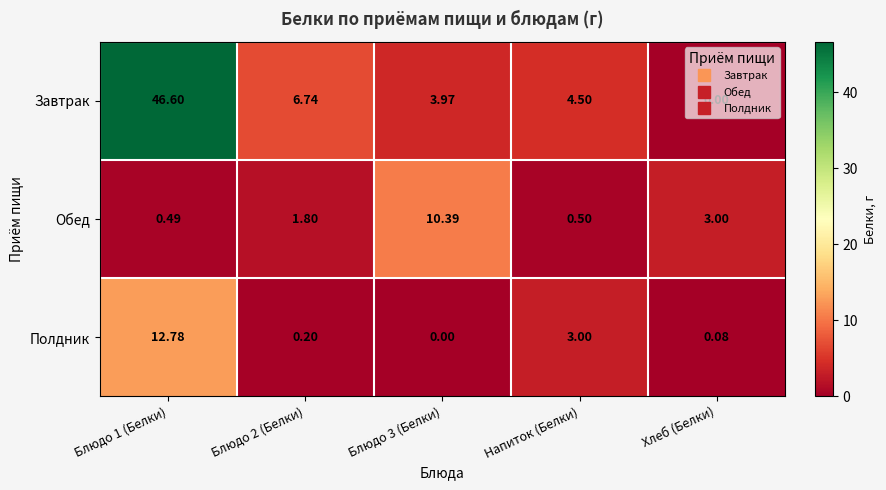

Rank the series at Блюдо 1 (Белки) from lowest to highest value.

Обед, Полдник, Завтрак